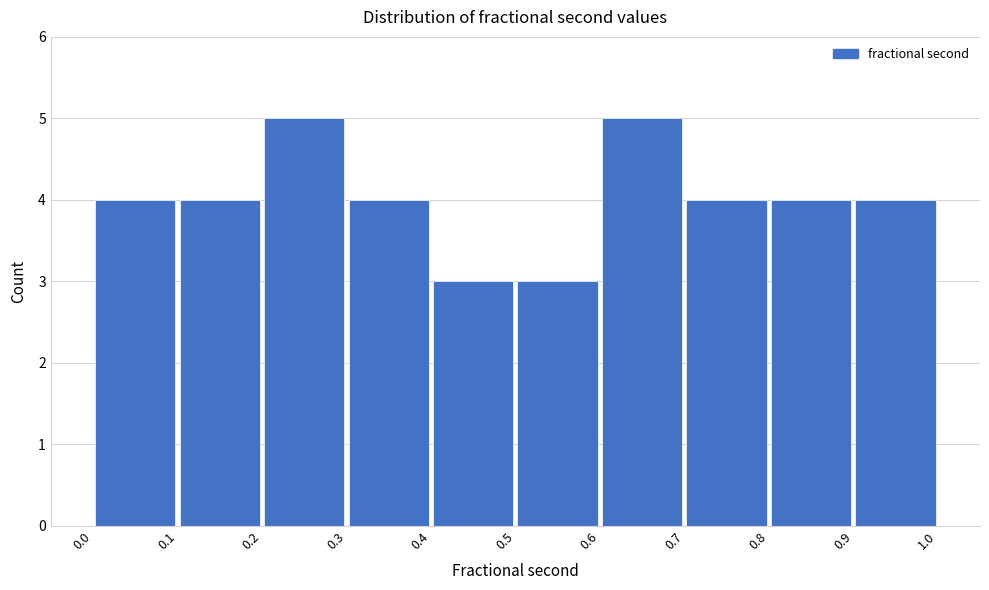

Reading left to right, transcribe this chart: for each bar, give the range it covers on the x-axis and its height. The values are not printed on the chart, so give them approximately, as read against the axis.

0.0 to 0.1: 4
0.1 to 0.2: 4
0.2 to 0.3: 5
0.3 to 0.4: 4
0.4 to 0.5: 3
0.5 to 0.6: 3
0.6 to 0.7: 5
0.7 to 0.8: 4
0.8 to 0.9: 4
0.9 to 1.0: 4